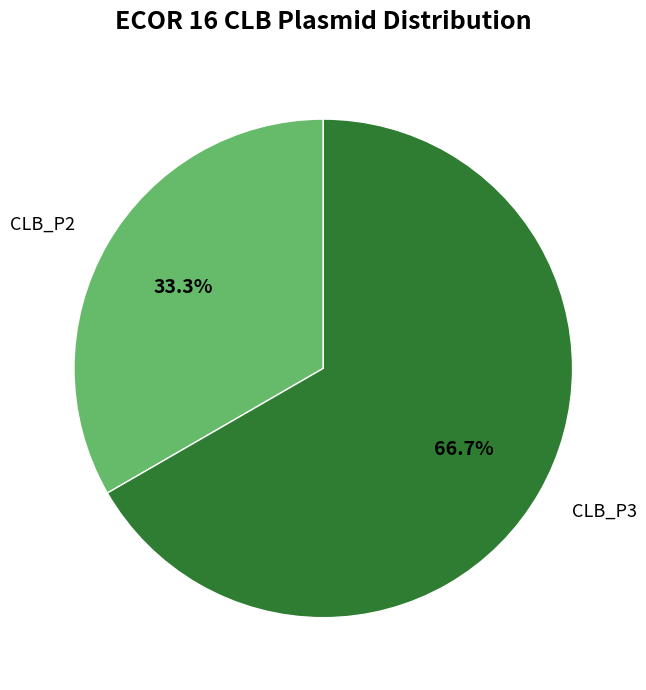

Combined, what portion of the pie is CLB_P3 and CLB_P2?

100.0%